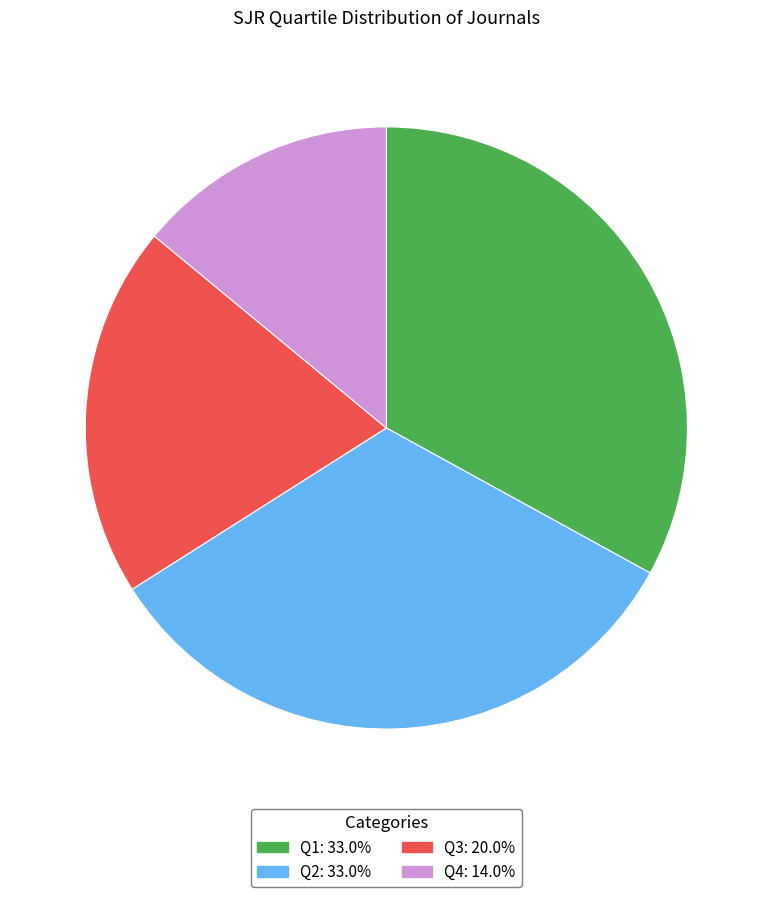

Is there a majority slice in this chart?

No